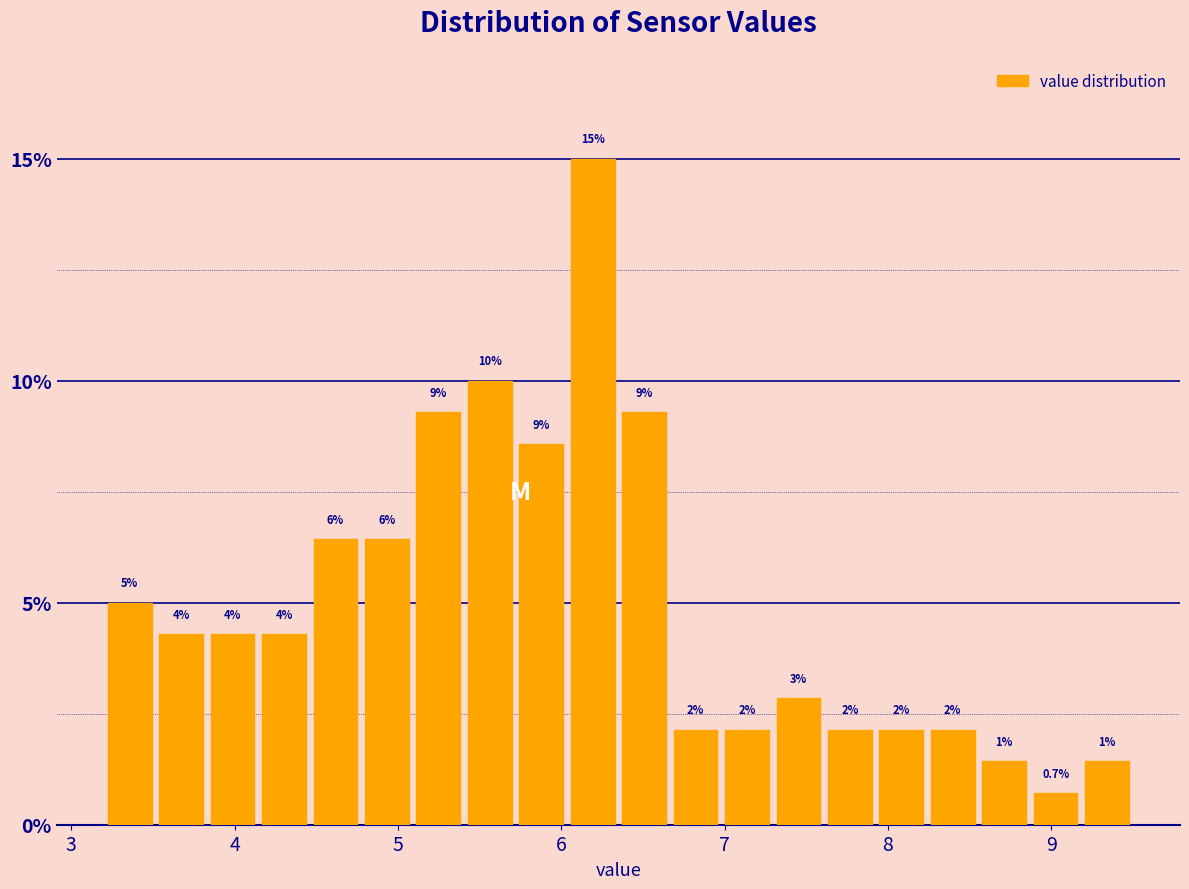

Around what value on the x-axis is the tallest bar? Give the approximate position of its centre, as read against the axis.

6.2